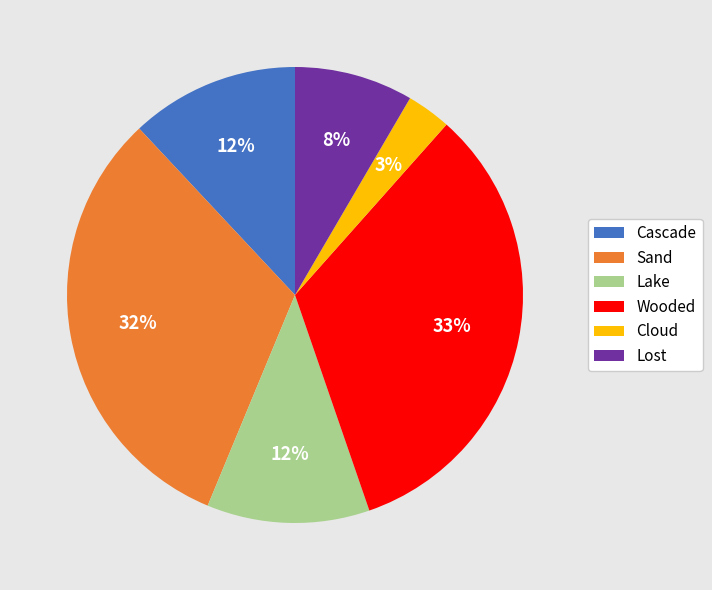

Which slice is the smallest?

Cloud